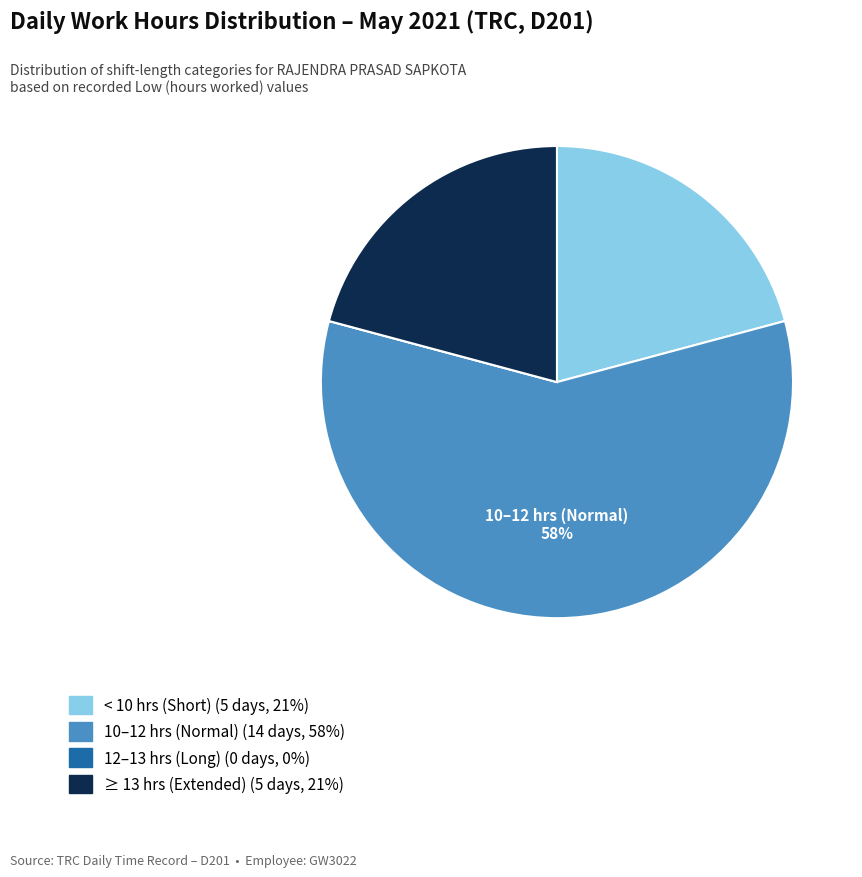

To the nearest percent, what is the difference between the largest and smallest slice percentages?

58%